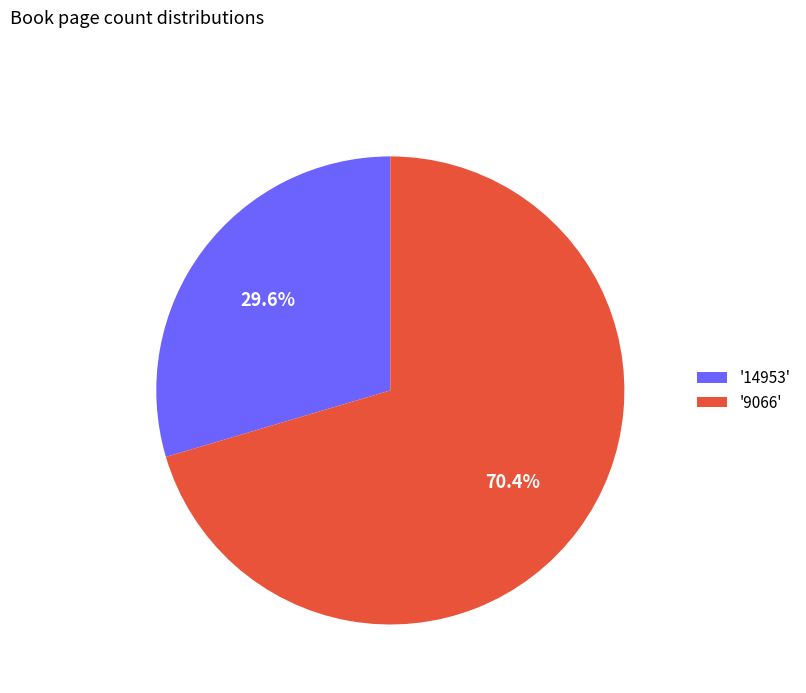

Does any single category account for the majority?

Yes